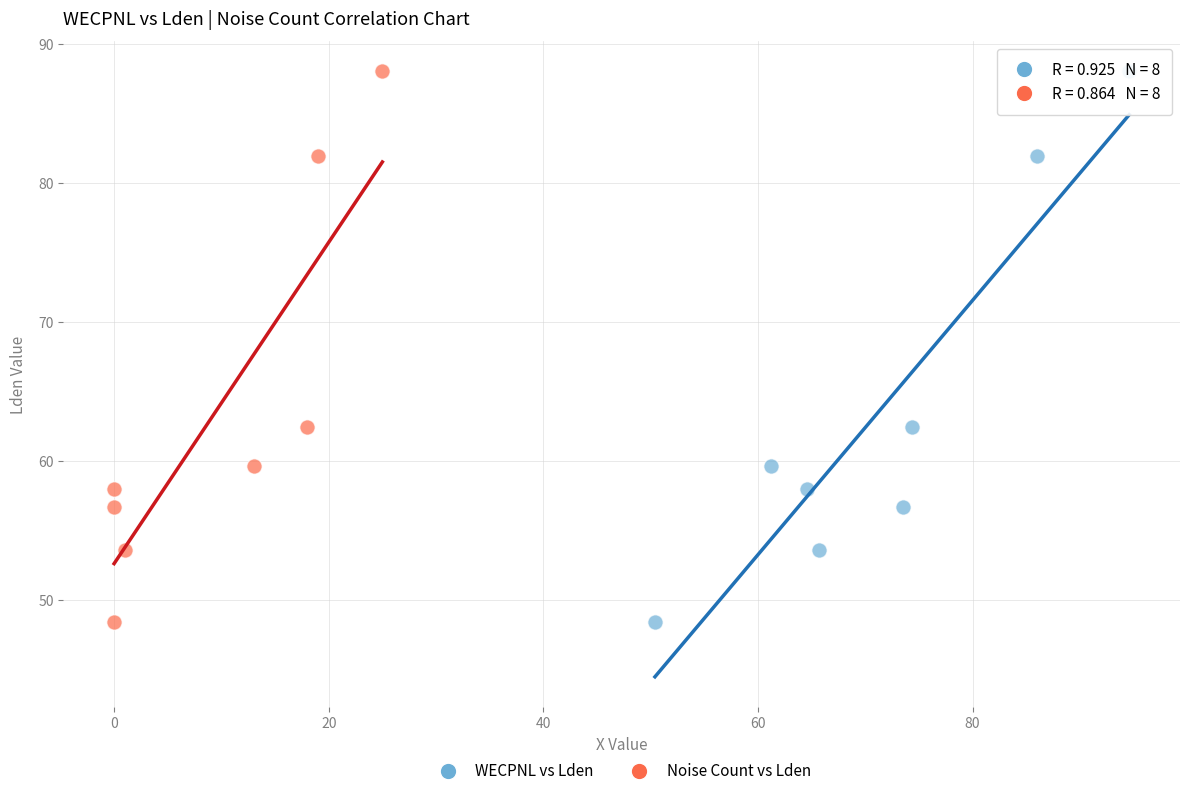

What are all the series names shown in the legend?

WECPNL vs Lden, Noise Count vs Lden